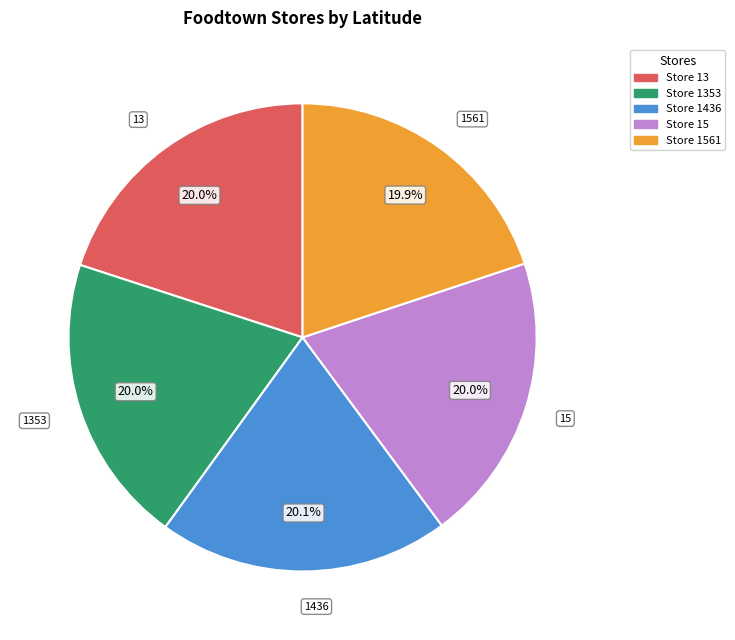

Does Store 1561 account for over 50% of the chart?

No